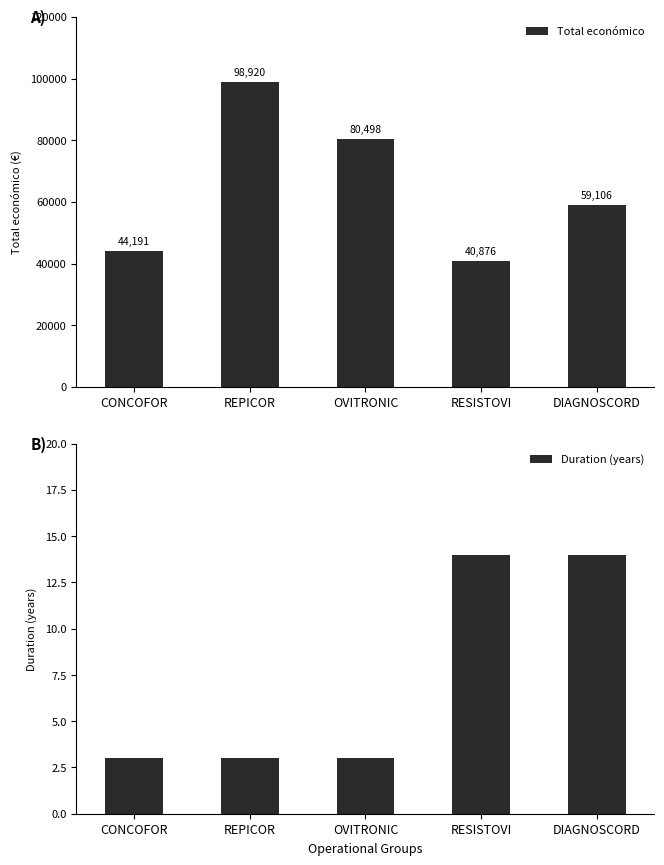

What is the difference between the highest and lowest values at CONCOFOR?

44188